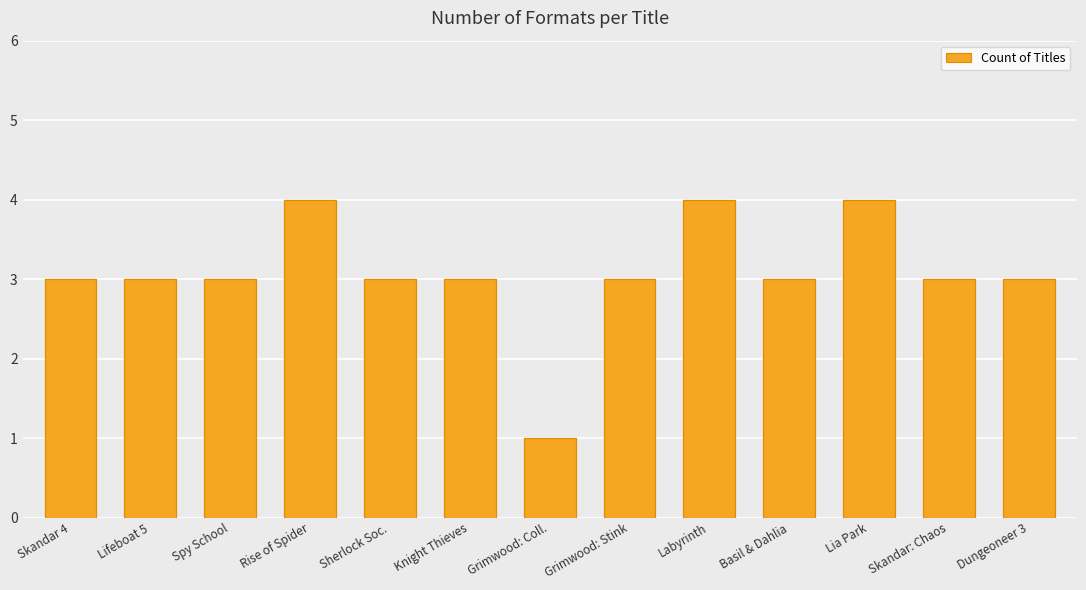

What is the difference between the values at Skandar: Chaos and Labyrinth?

1